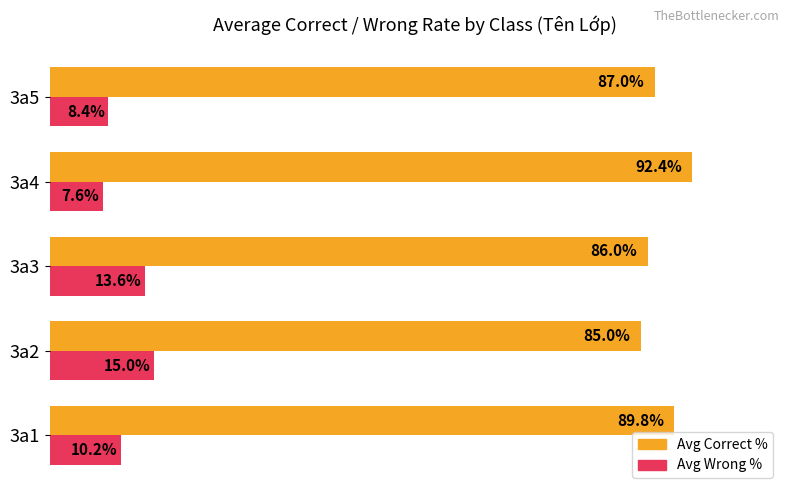

Which label corresponds to the smallest value in the chart?

3a4